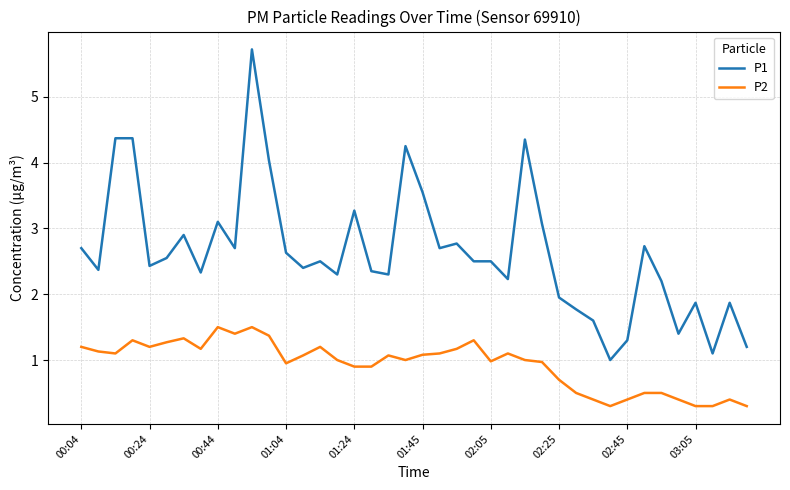

Which series has the largest total across all categories?

P1